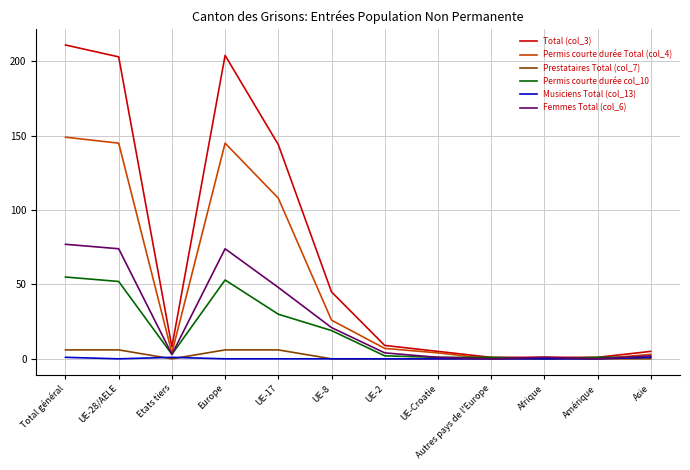

At which category does Prestataires Total (col_7) reach its first local valley?

Etats tiers